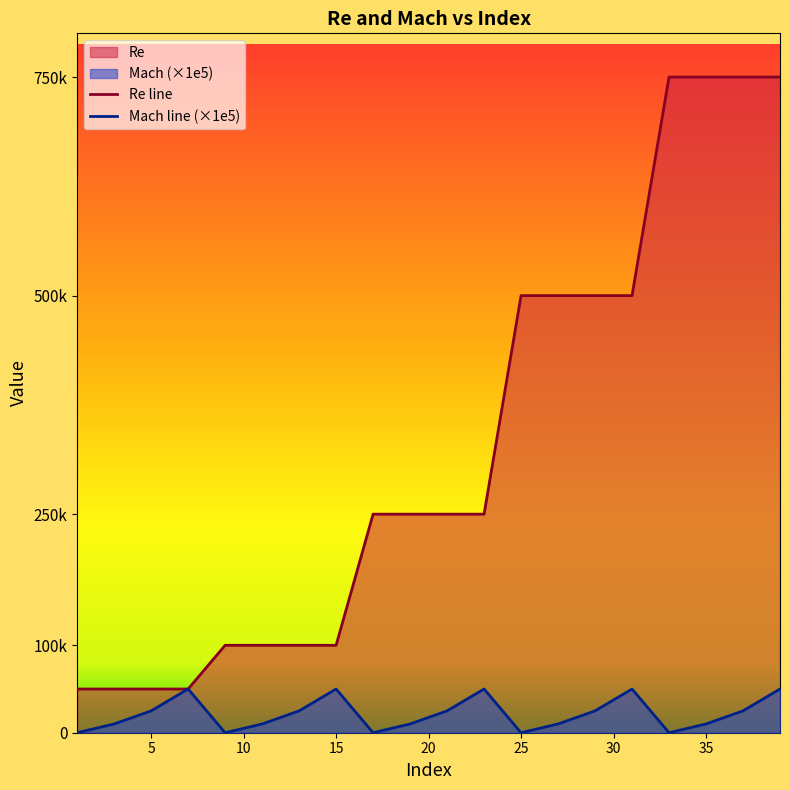

True or false: Re and Mach intersect in this chart.

False